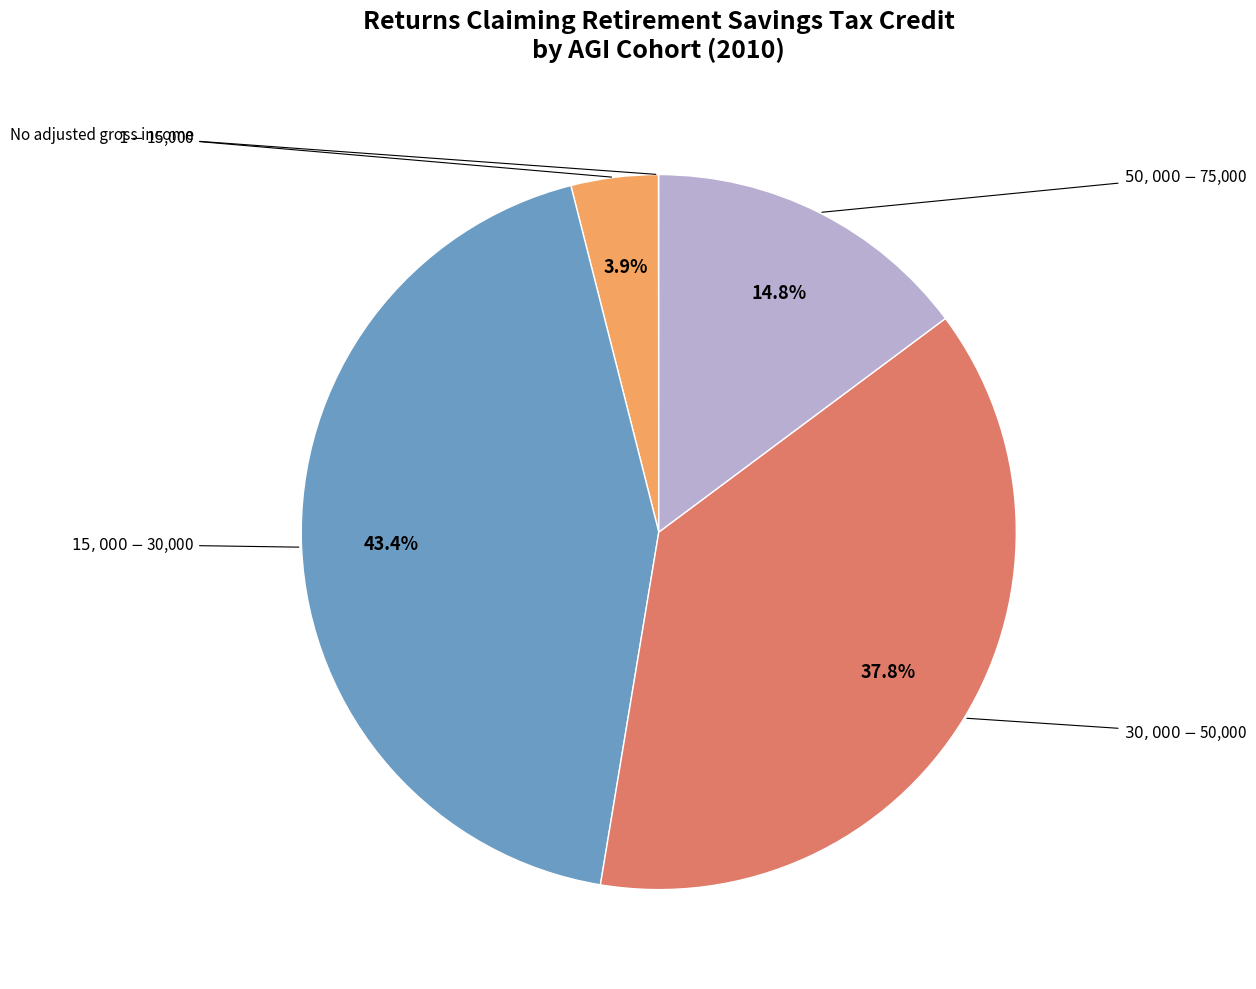

Is there any slice that represents more than half of the pie?

No